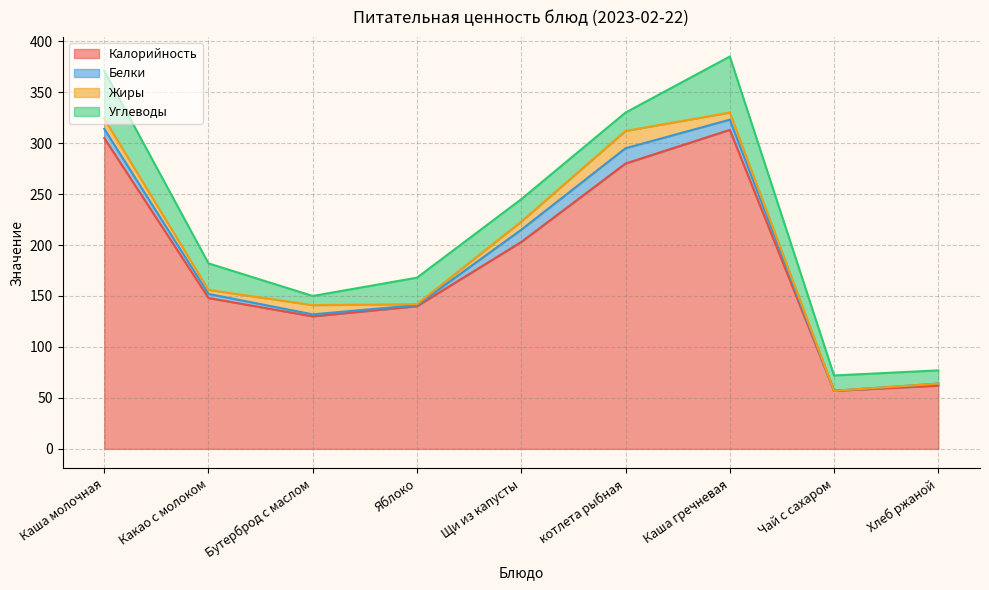

True or false: Углеводы has more than 1 points higher than both neighbors.

True